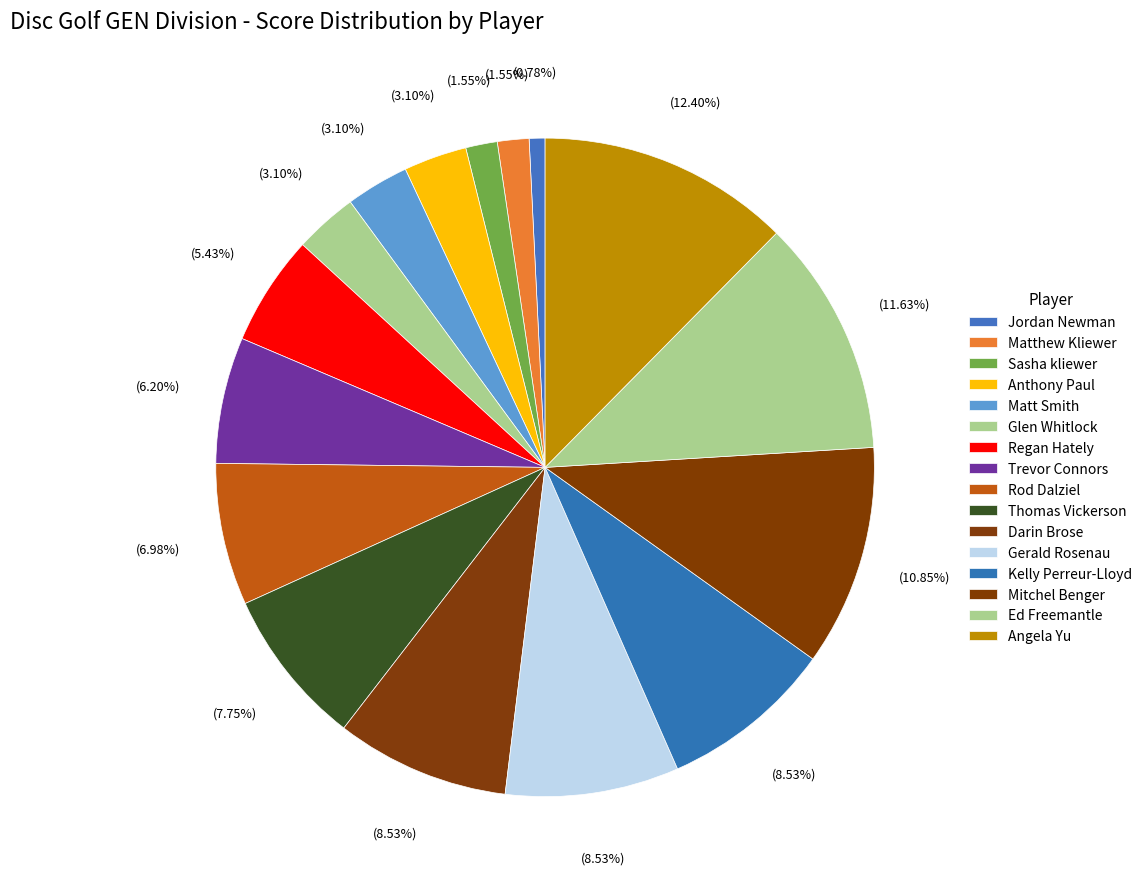

What is the total percentage of Rod Dalziel and Kelly Perreur-Lloyd?

15.5%